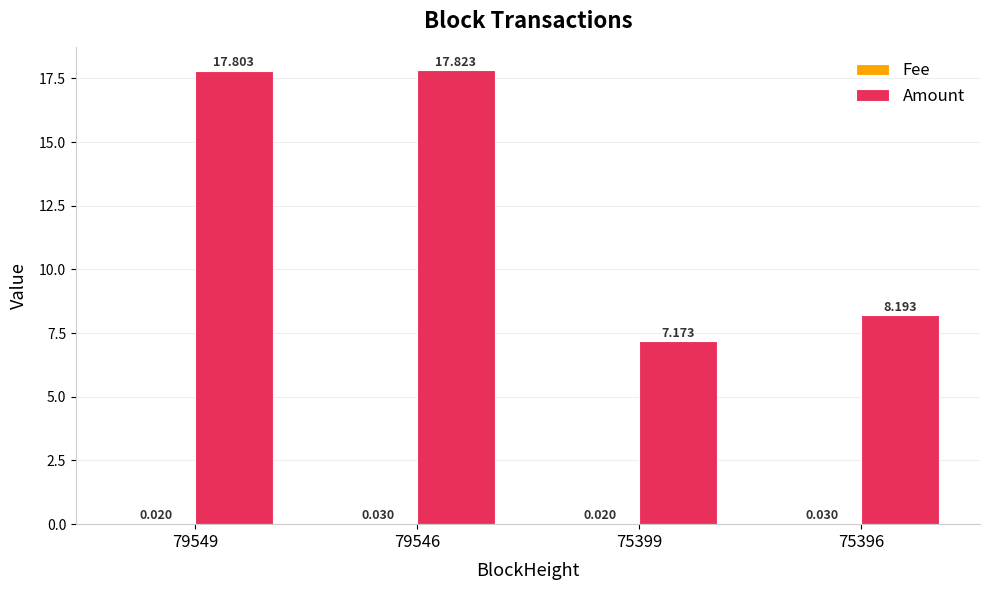

Which series has the largest total across all categories?

Amount